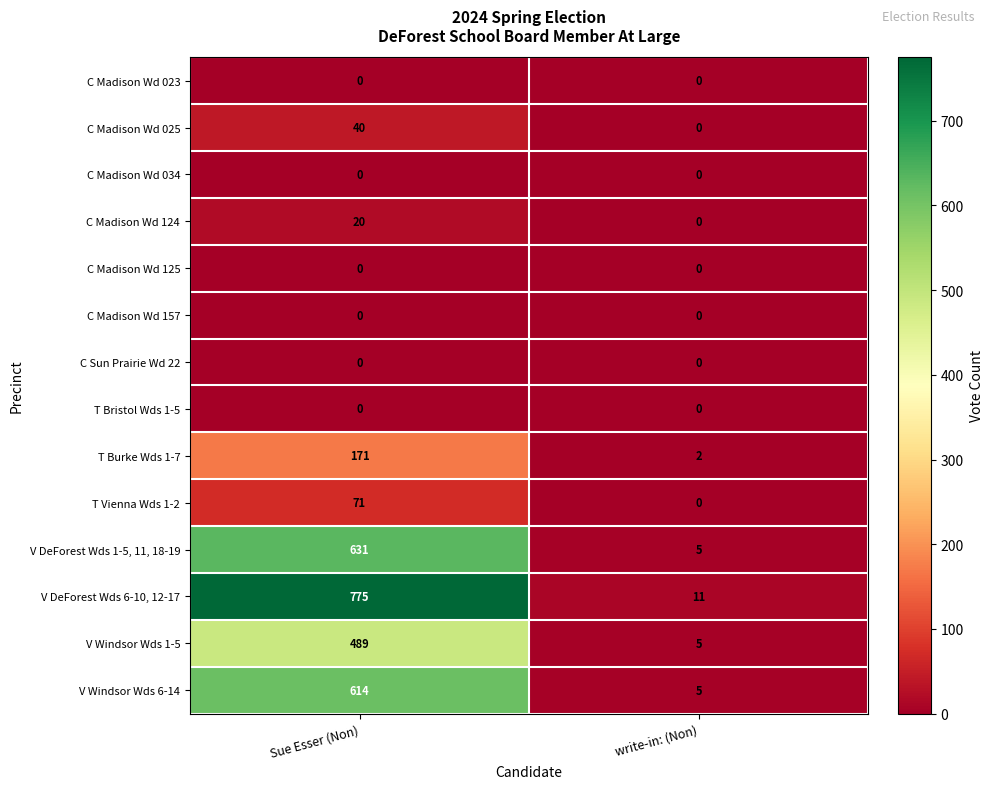

What is the difference between the V DeForest Wds 6-10, 12-17 values at Sue Esser (Non) and write-in: (Non)?

764